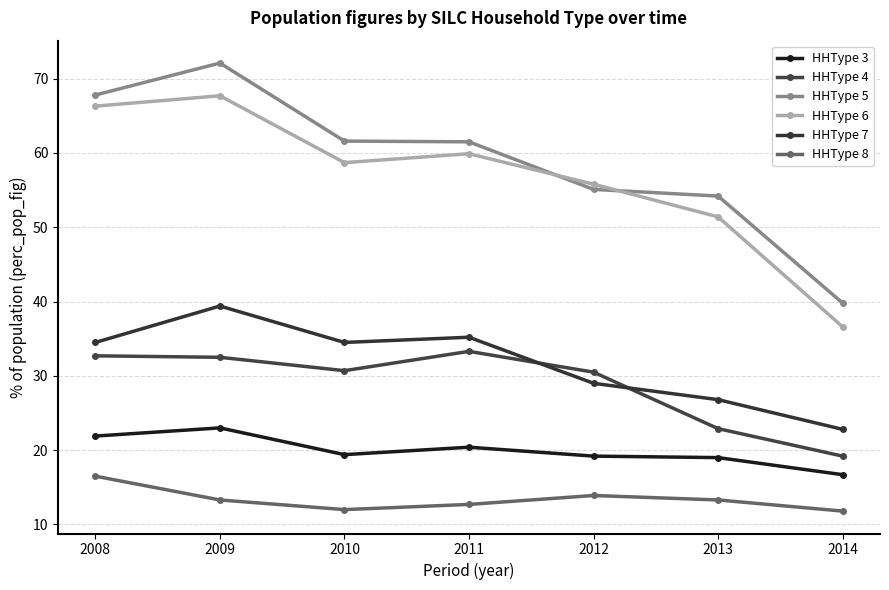

Reading right to left, transcribe all the data shown in this chart.

HHType 3: 16.7	19.0	19.2	20.4	19.4	23.0	21.9
HHType 4: 19.2	22.9	30.5	33.3	30.7	32.5	32.7
HHType 5: 39.8	54.2	55.1	61.5	61.6	72.1	67.8
HHType 6: 36.6	51.4	55.8	59.9	58.7	67.7	66.3
HHType 7: 22.8	26.8	29.0	35.2	34.5	39.4	34.5
HHType 8: 11.8	13.3	13.9	12.7	12.0	13.3	16.5